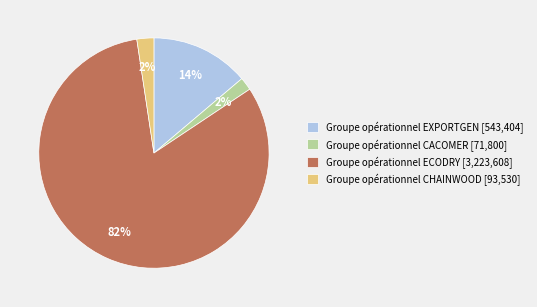

Is it true that Groupe opérationnel CHAINWOOD [93,530] is 2% of the pie?

True